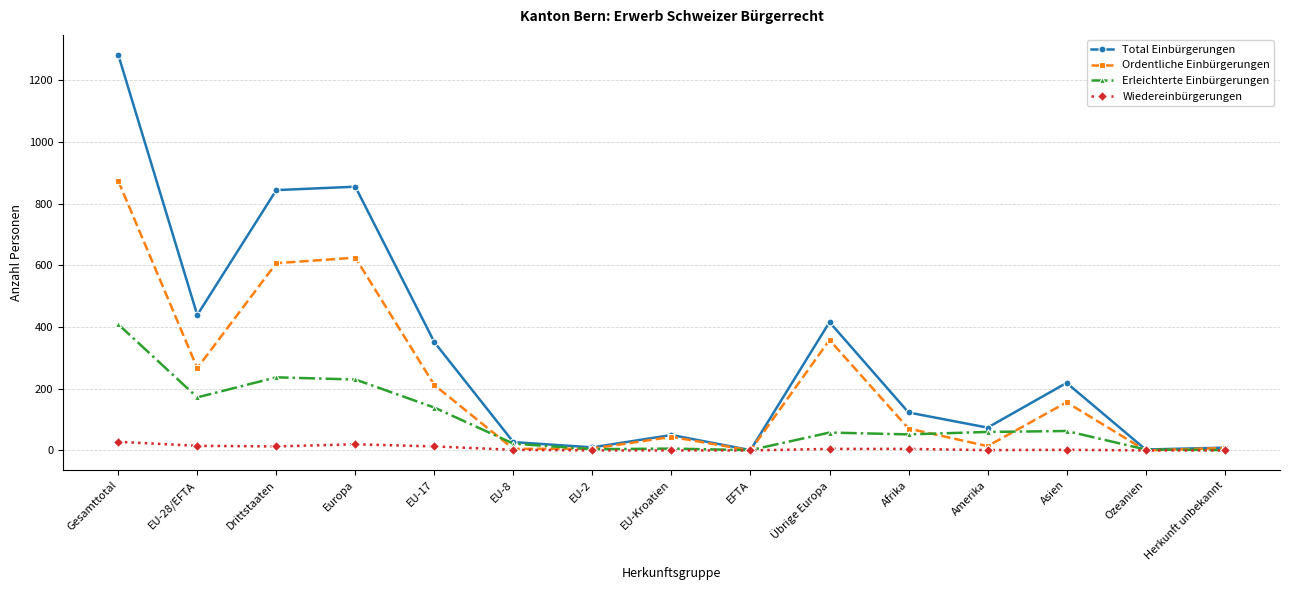

How many distinct data groups are displayed?

4